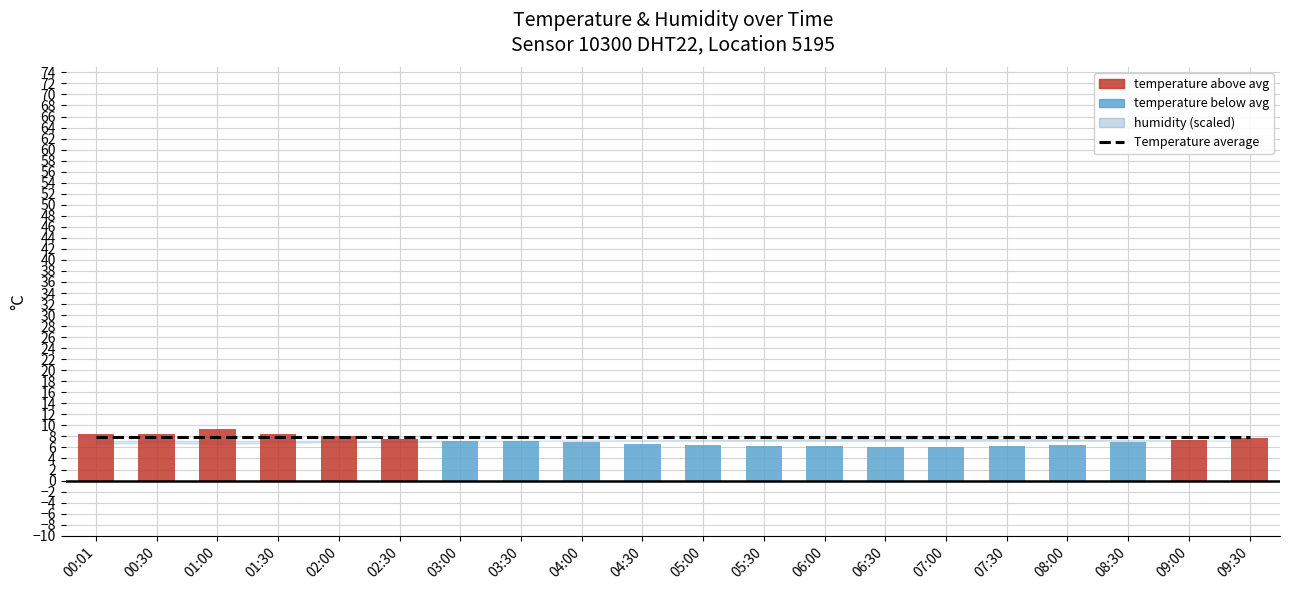

Reading left to right, list all the values displayed in this chart.

Average temperature: 00:01=7.9	00:30=7.9	01:00=7.9	01:30=7.9	02:00=7.9	02:30=7.9	03:00=7.9	03:30=7.9	04:00=7.9	04:30=7.9	05:00=7.9	05:30=7.9	06:00=7.9	06:30=7.9	07:00=7.9	07:30=7.9	08:00=7.9	08:30=7.9	09:00=7.9	09:30=7.9
temperature: 00:01=8.5	00:30=8.4	01:00=9.3	01:30=8.5	02:00=8.0	02:30=7.6	03:00=7.2	03:30=7.1	04:00=6.9	04:30=6.7	05:00=6.5	05:30=6.3	06:00=6.2	06:30=6.1	07:00=6.0	07:30=6.2	08:00=6.5	08:30=6.9	09:00=7.3	09:30=7.8